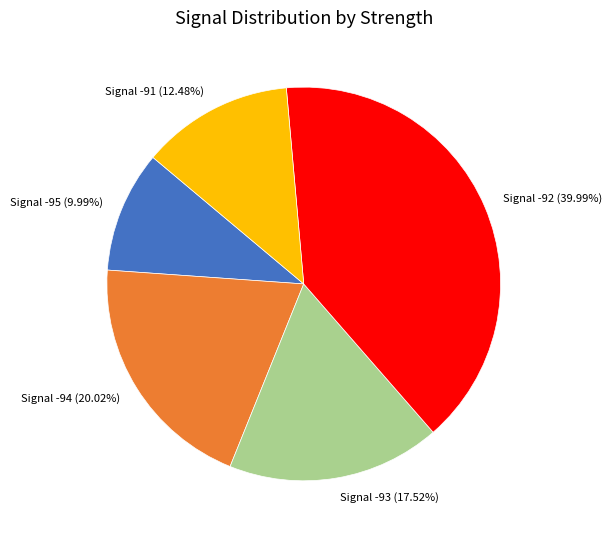

What is the ratio of the value at Signal -95 (9.99%) to the value at Signal -93 (17.52%)?

0.6